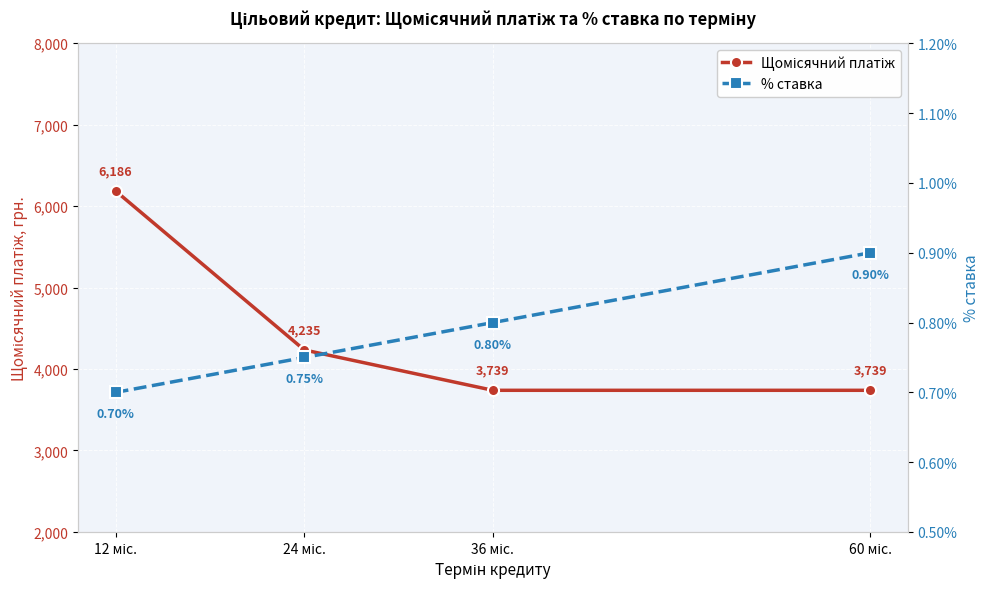

True or false: Щомісячний платіж has more than 1 points higher than both neighbors.

False